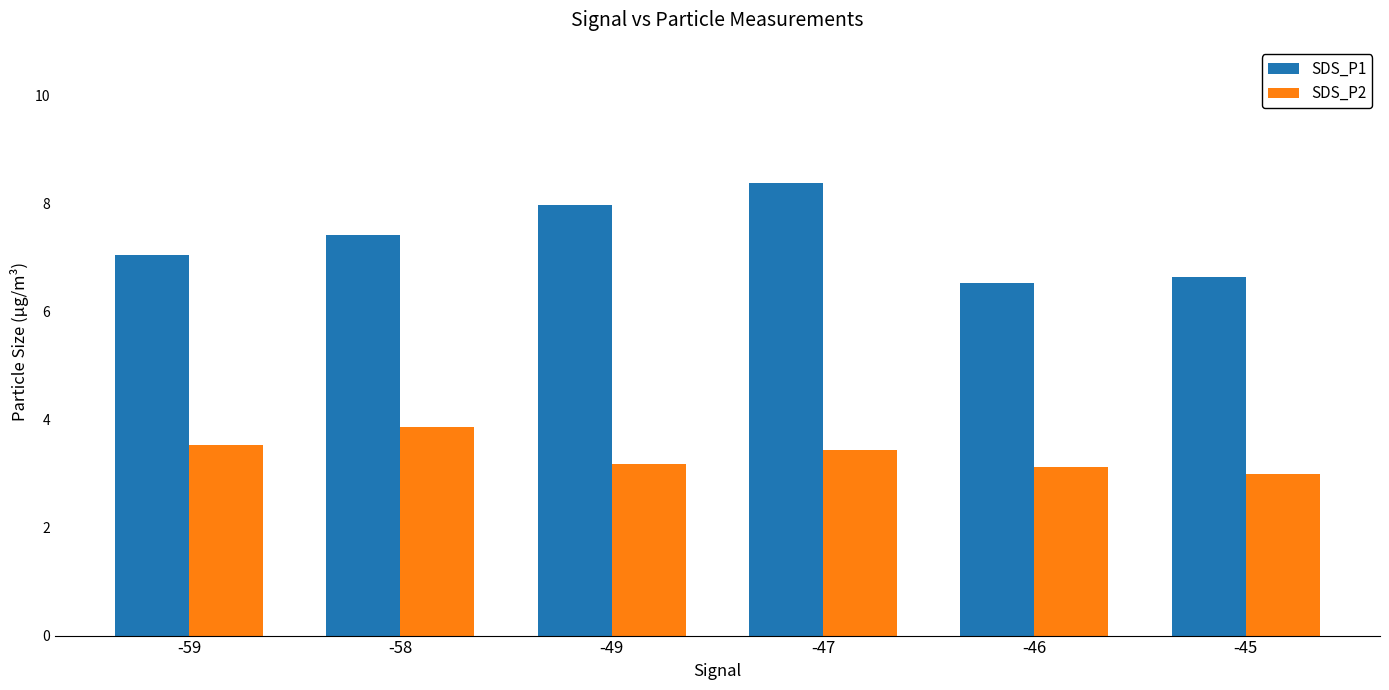

What is the sum of all SDS_P1 values?

44.0